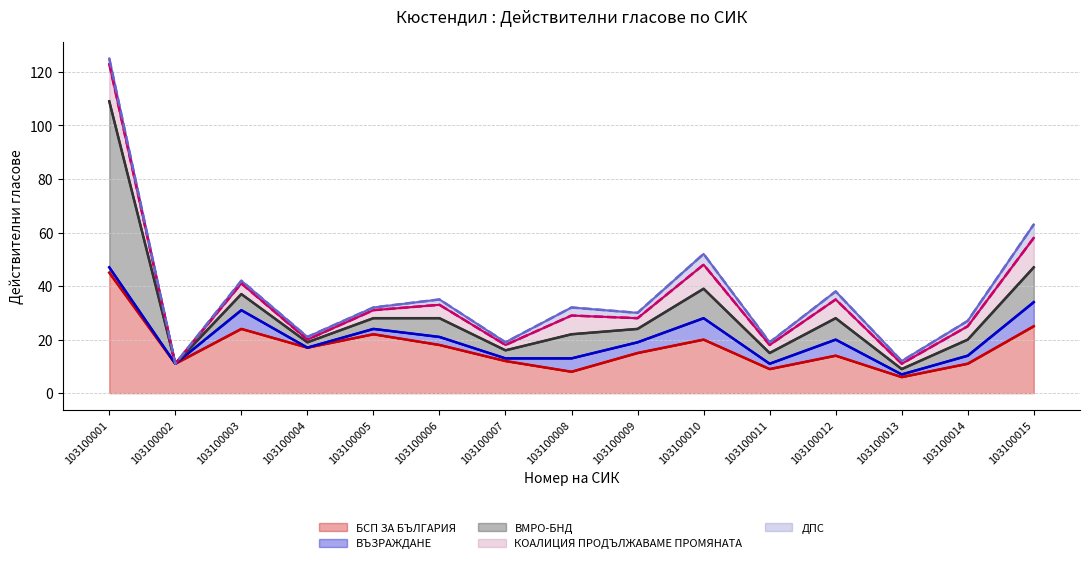

The value of ВМРО-БНД (линия) at 103100010 is 22. True or false?

False